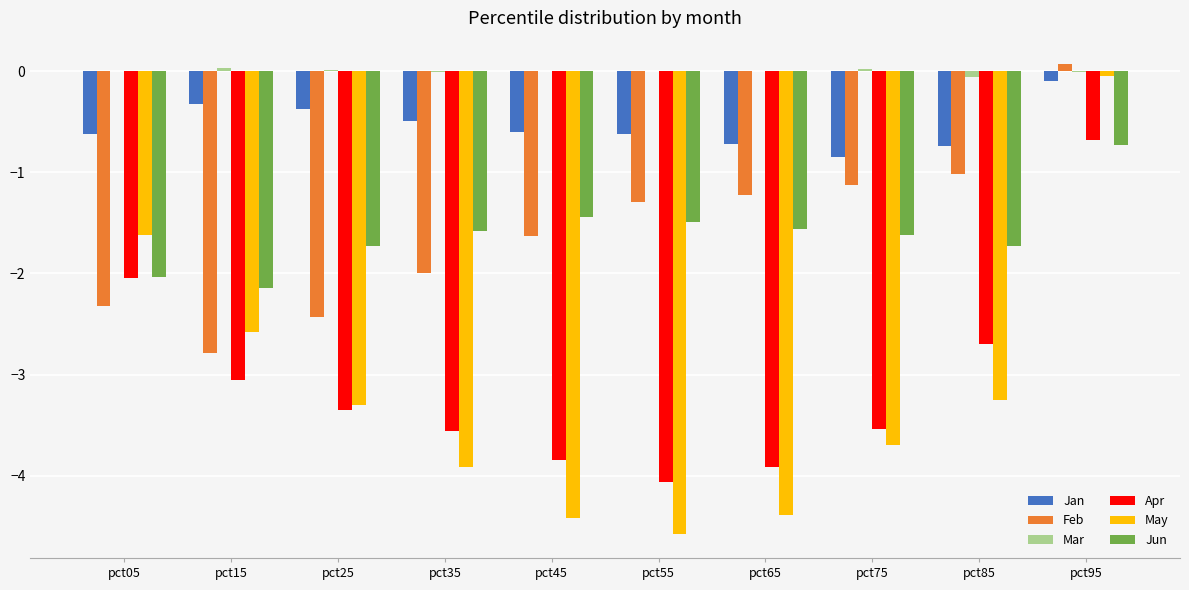

At which label does Jun reach its peak?

pct95